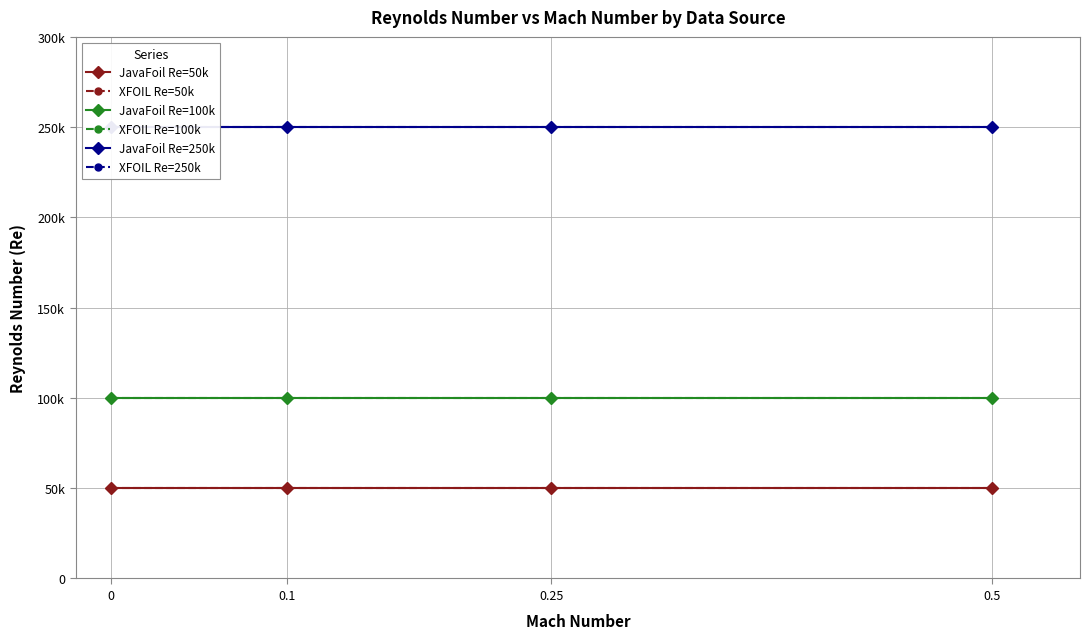

What is the average value of the JavaFoil Re=250k series?

250000